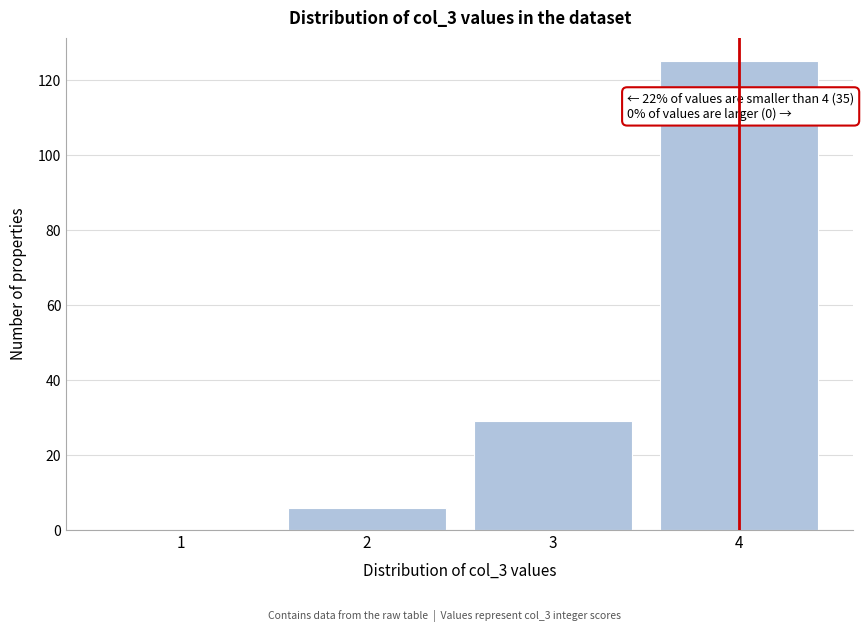

Reading right to left, extract all data points from this chart.

4=125	3=29	2=6	1=0